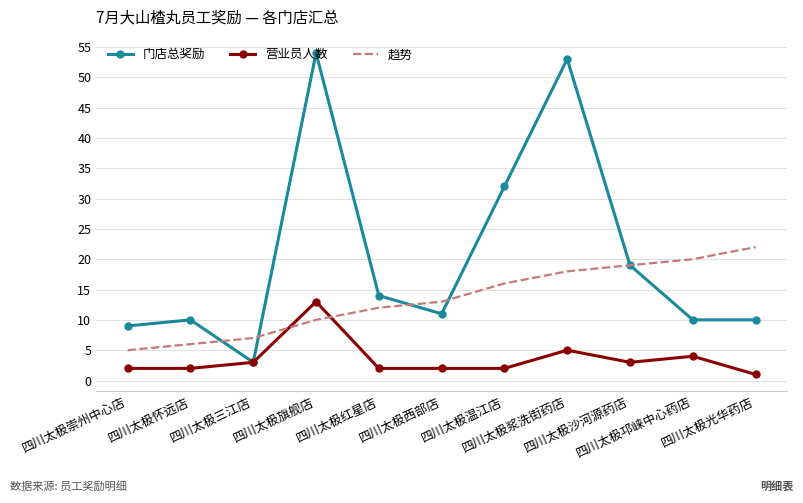

Which series has the largest range (max minus min)?

门店总奖励